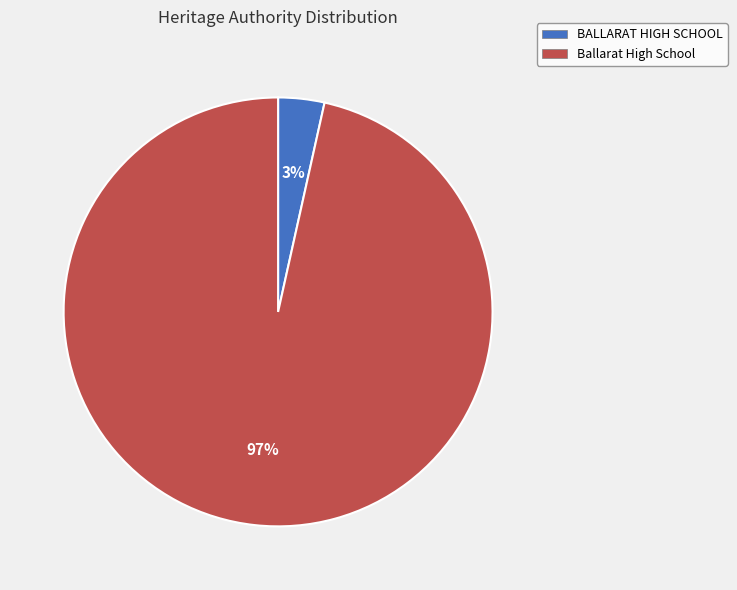

To the nearest percent, what portion does Ballarat High School represent?

97%